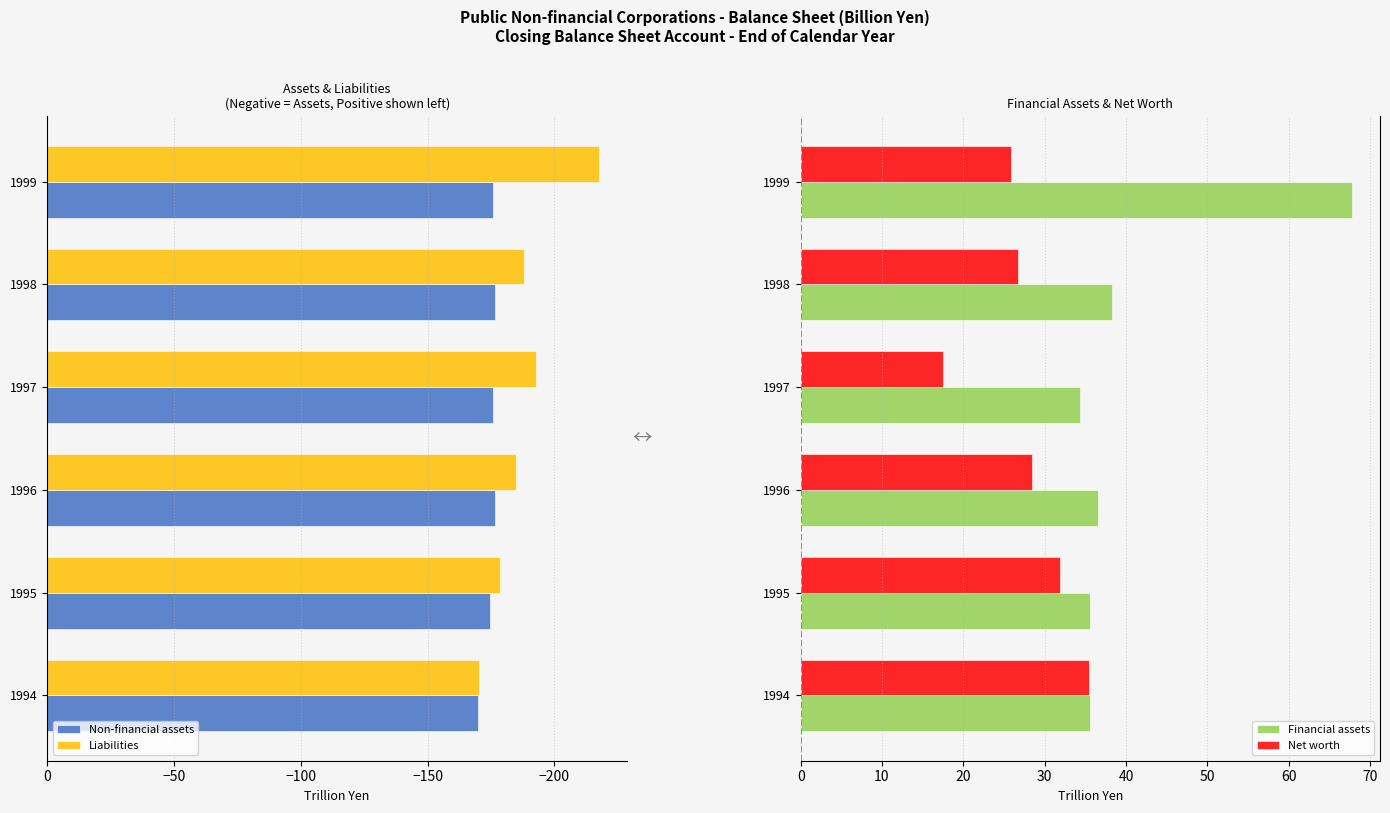

Which series has the largest total across all categories?

Financial assets